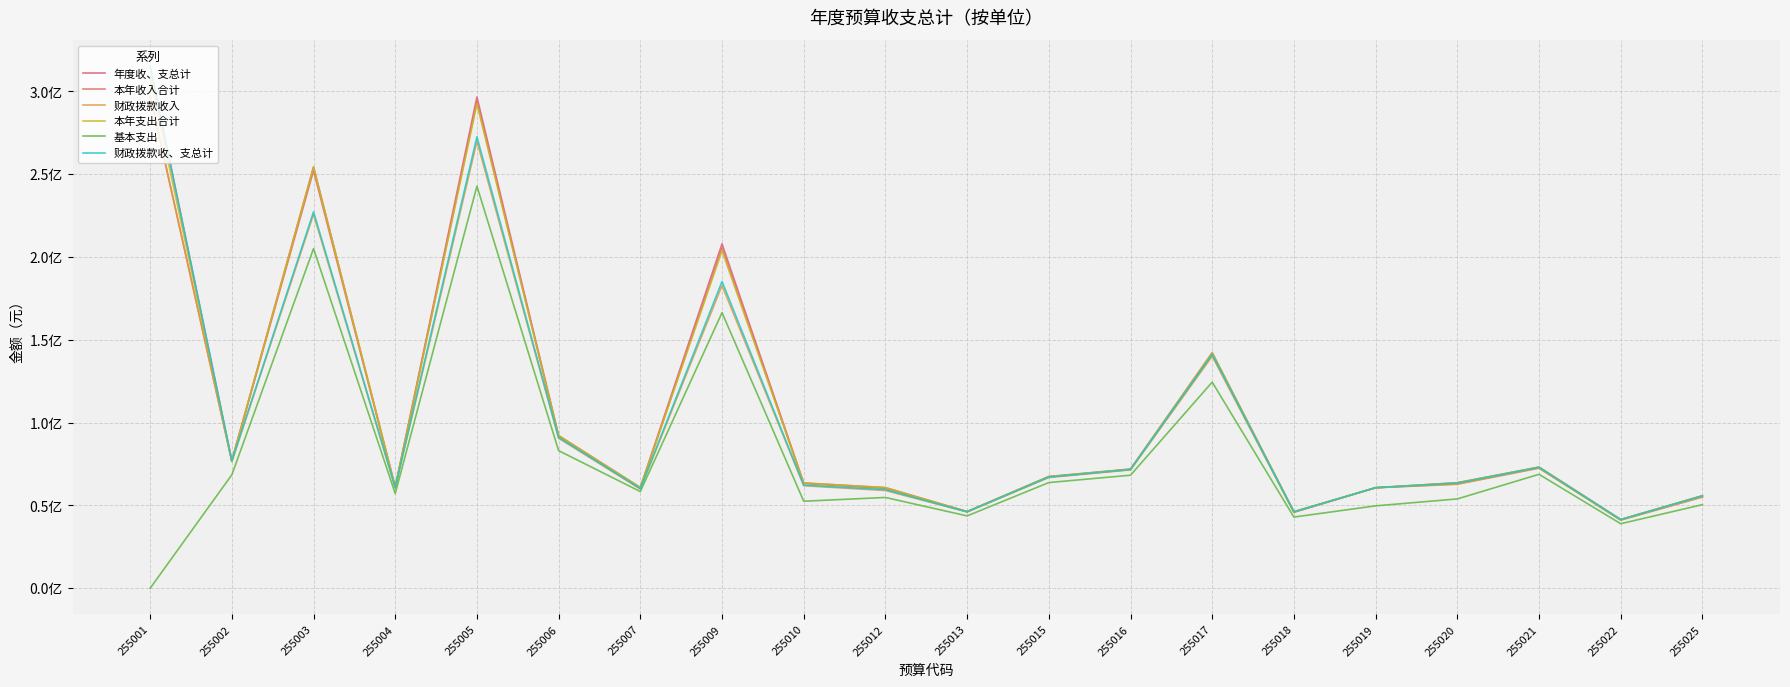

Is this an area chart (filled region under the line)?

No